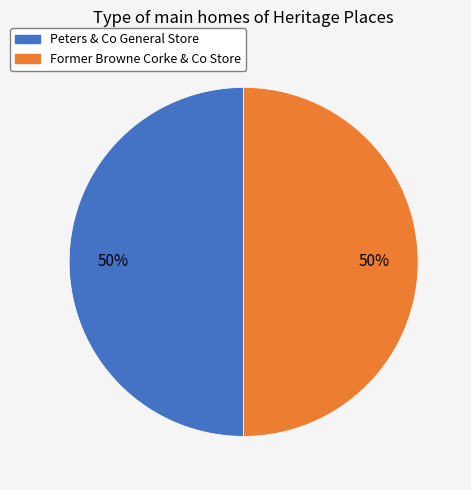

What is the ratio of the value at Peters & Co General Store to the value at Former Browne Corke & Co Store?

1.0